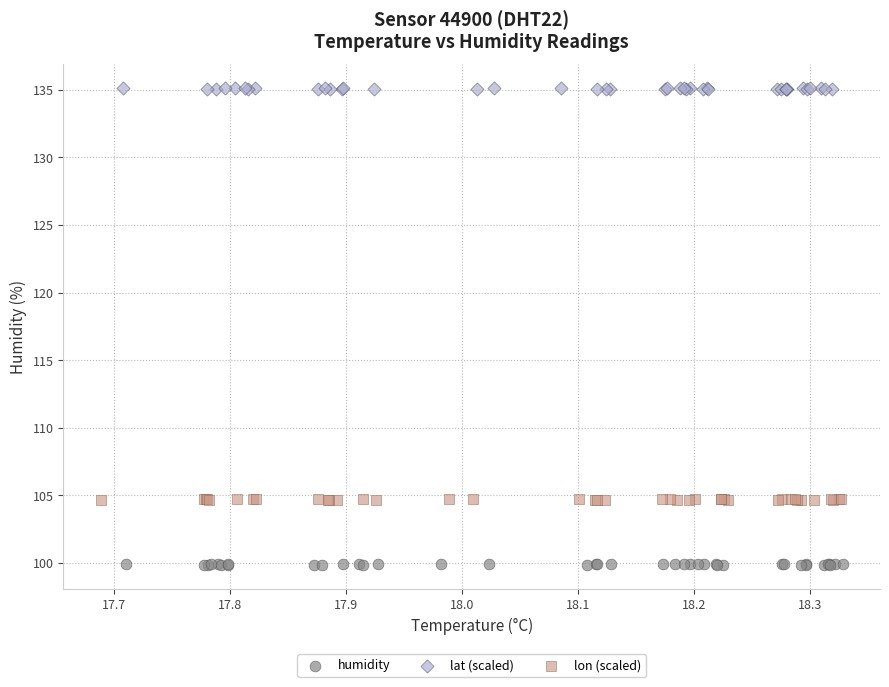

What are all the series names shown in the legend?

humidity, lat (scaled), lon (scaled)